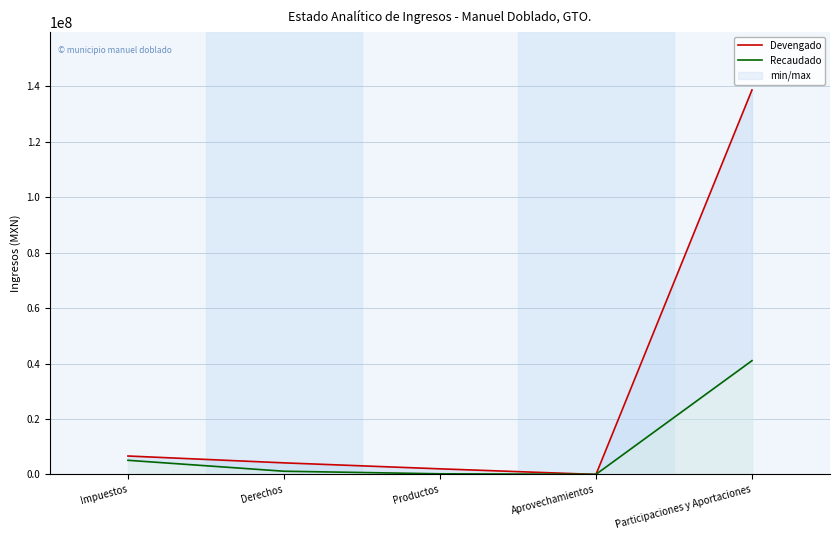

What is the label of the 5th point from the right?

Impuestos